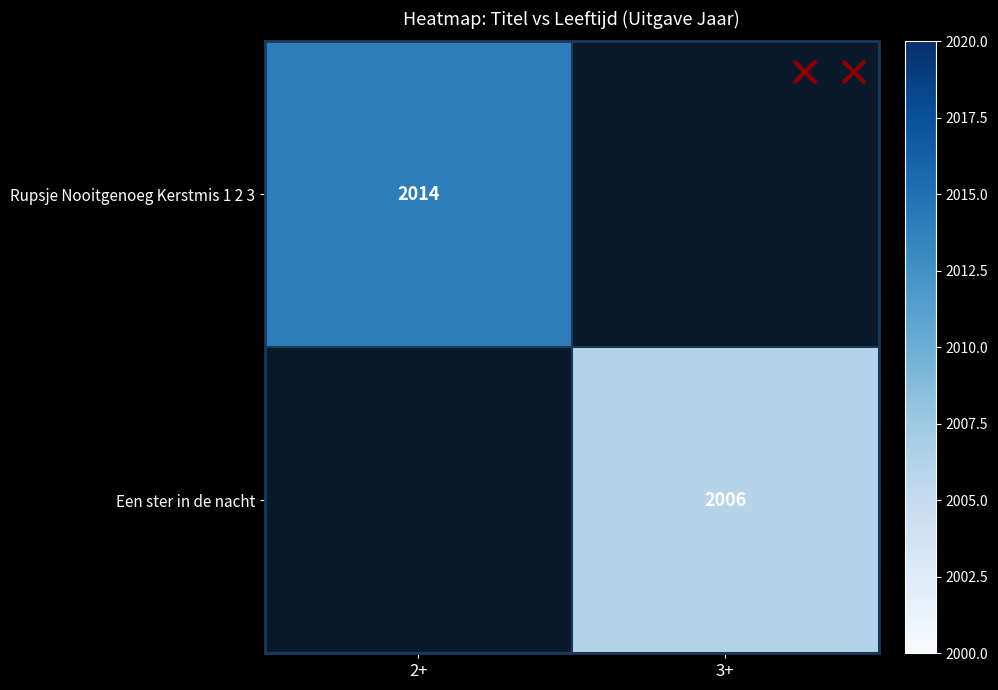

At how many categories does at least one series exceed 2012?

1